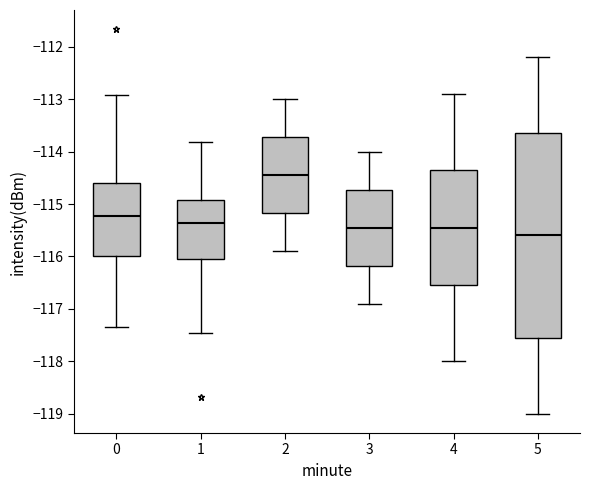

Reading left to right, read every box against the y-axis: the position of its median line, the range the box covers, and the ends of its whiskers. The values are not printed on the chart, so give them approximately, as read against the axis.

0: median -115.2, box -116.0 to -114.6, whiskers -117.4 to -112.9
1: median -115.4, box -116.0 to -114.9, whiskers -117.5 to -113.8
2: median -114.4, box -115.2 to -113.7, whiskers -115.9 to -113.0
3: median -115.4, box -116.2 to -114.7, whiskers -116.9 to -114.0
4: median -115.4, box -116.5 to -114.3, whiskers -118.0 to -112.9
5: median -115.6, box -117.5 to -113.6, whiskers -119.0 to -112.2